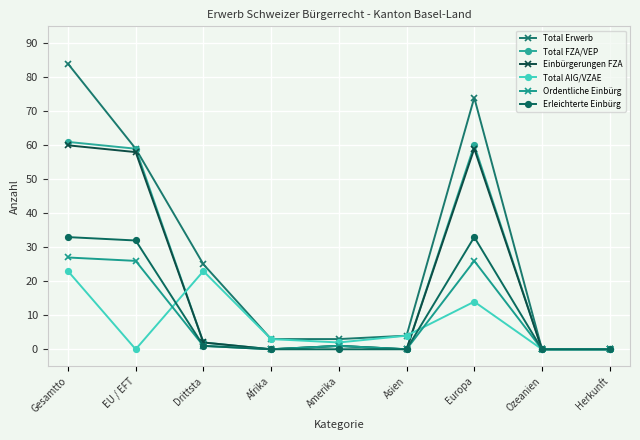

Which series changed the most between Drittsta and Asien?

Total Erwerb